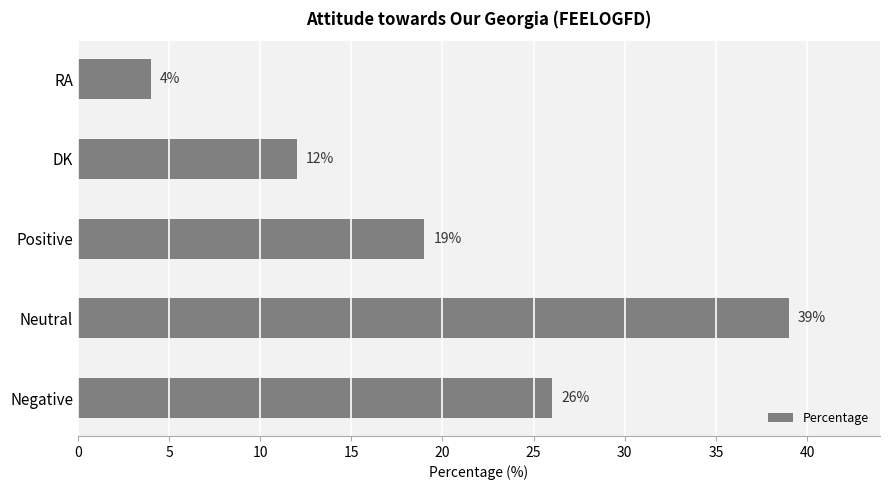

What is the change in value from Negative to Positive?

-7